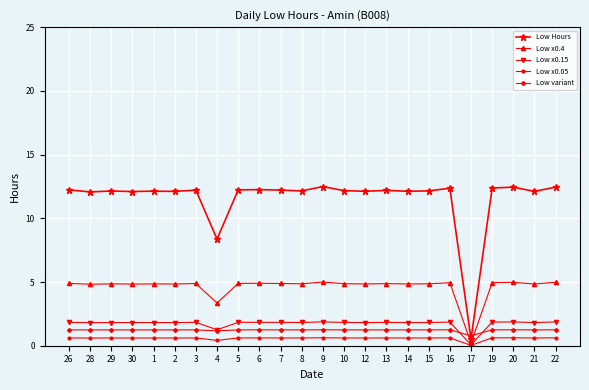

True or false: Low x0.15 has more than 2 points higher than both neighbors.

True